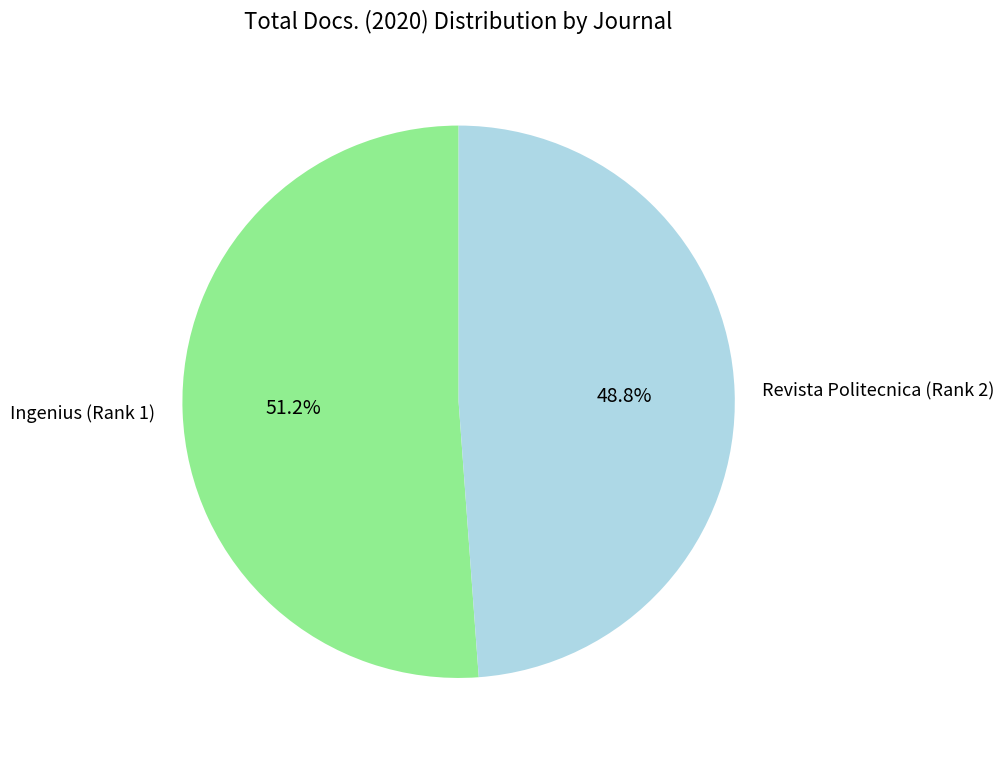

What is the largest slice in the pie chart?

Ingenius (Rank 1)